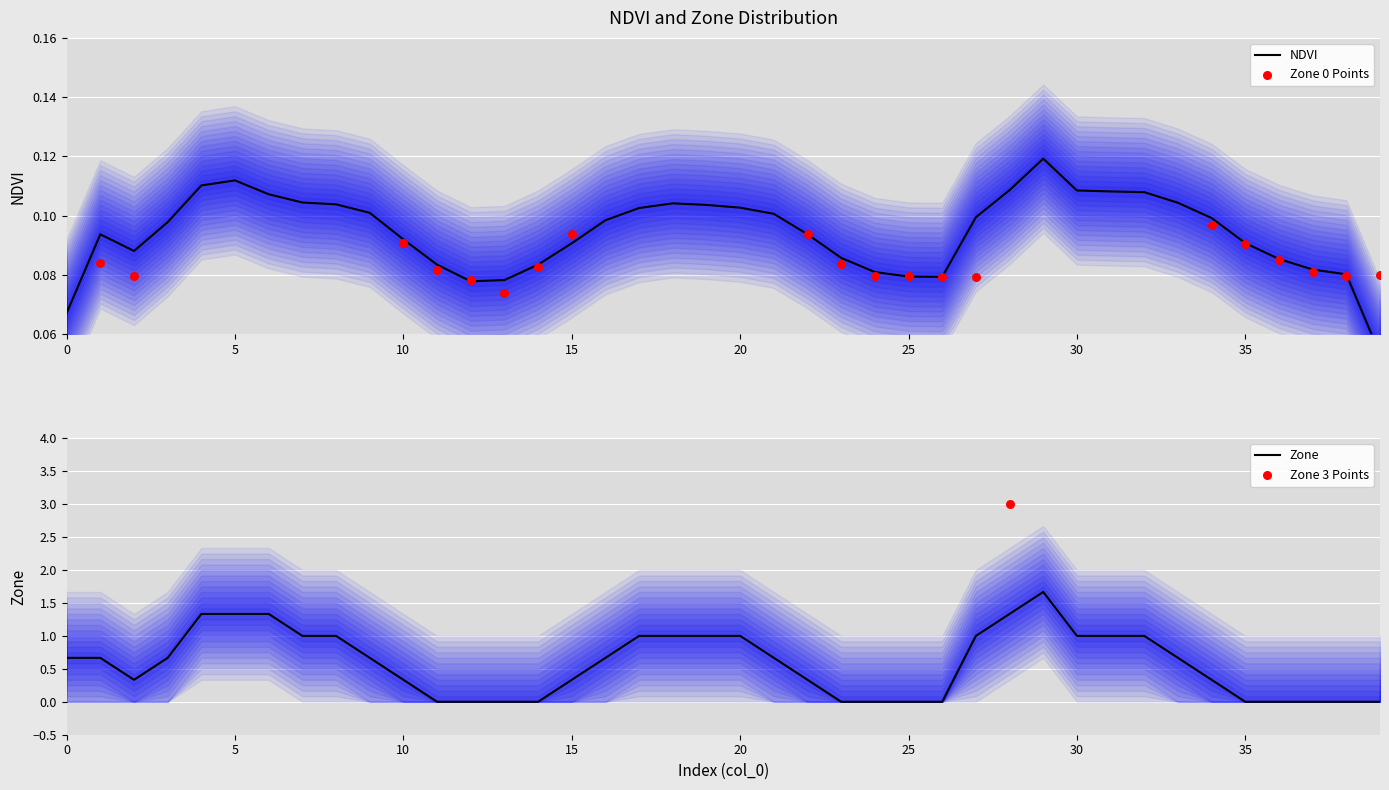

What are all the series names shown in the legend?

NDVI, Zone